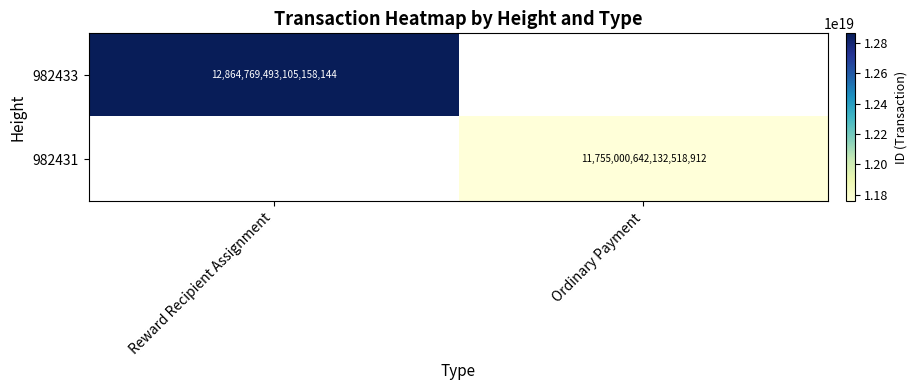

Between Ordinary Payment and Reward Recipient Assignment, which is larger?

Reward Recipient Assignment